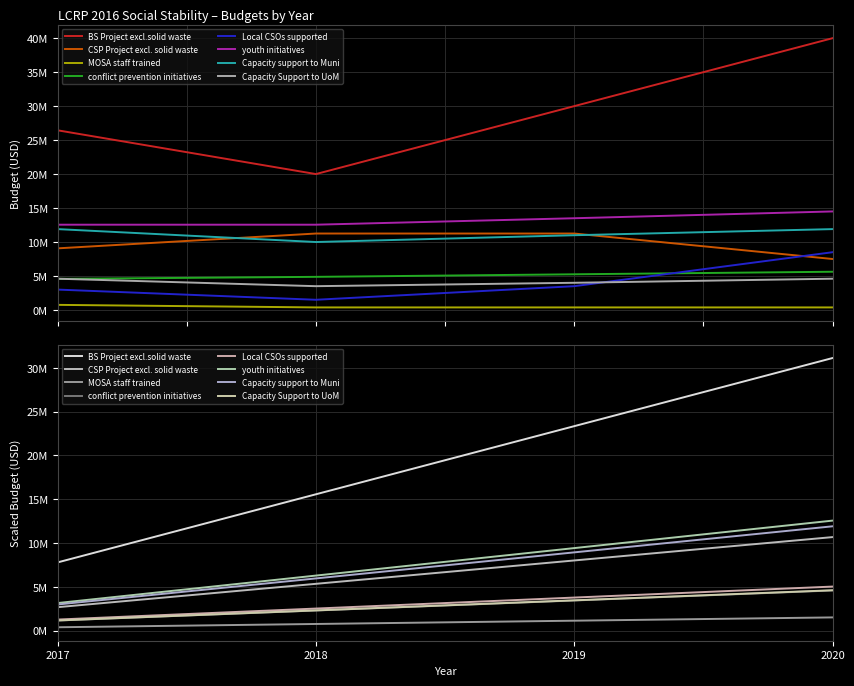

What is the total value across all series at CSP Project excl. solid waste?

49734975